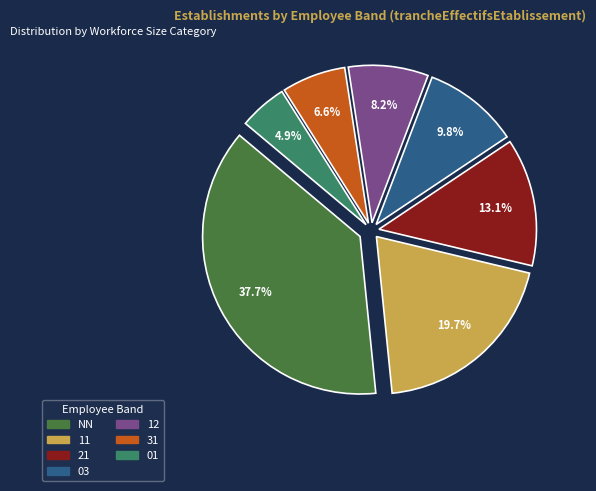

The 03 slice represents 23% of the pie. True or false?

False